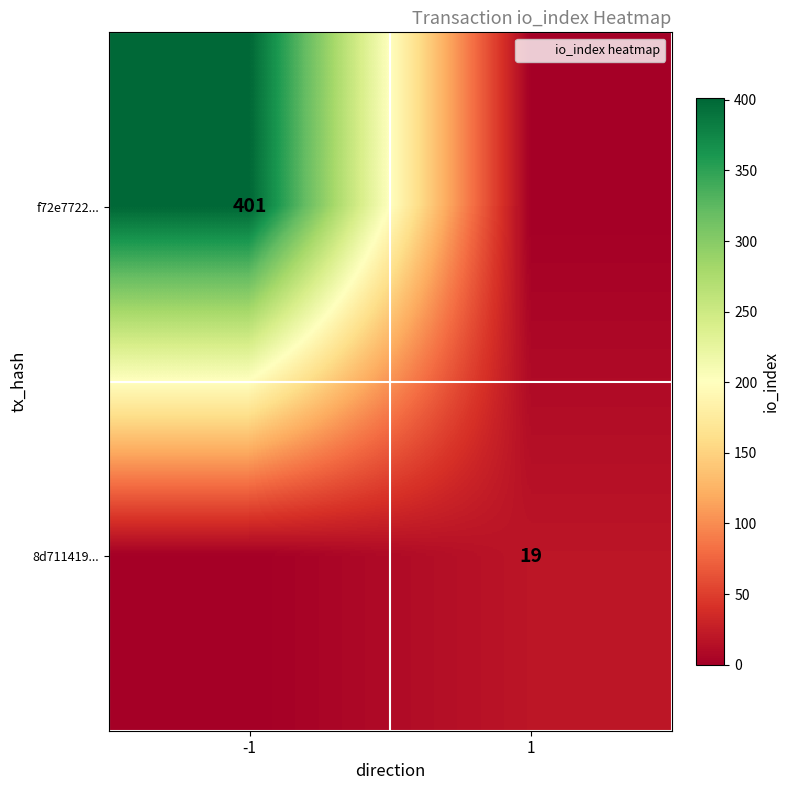

Is it true that 8d711419... equals 28 at 1?

False